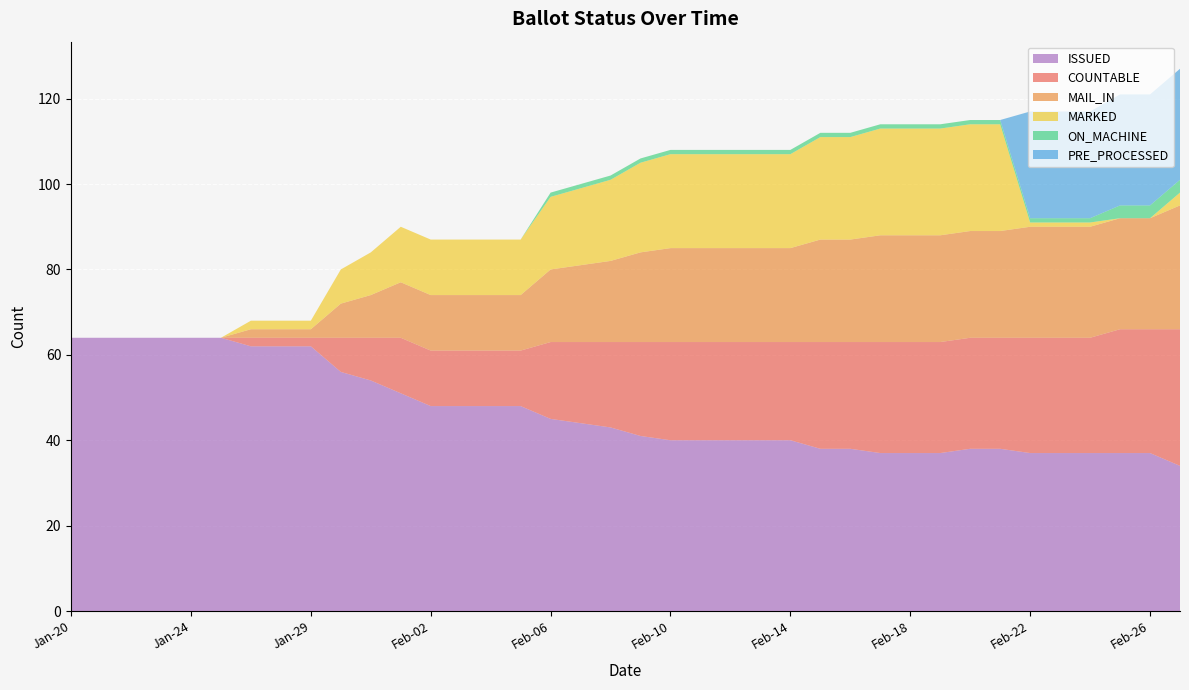

Reading right to left, what are all the values shown in this chart?

COUNTABLE: Feb-27=32	Feb-26=29	Feb-25=29	Feb-24=27	Feb-23=27	Feb-22=27	Feb-21=26	Feb-20=26	Feb-19=26	Feb-18=26	Feb-17=26	Feb-16=25	Feb-15=25	Feb-14=23	Feb-13=23	Feb-12=23	Feb-11=23	Feb-10=23	Feb-09=22	Feb-08=20	Feb-07=19	Feb-06=18	Feb-05=13	Feb-04=13	Feb-03=13	Feb-02=13	Feb-01=13	Jan-31=10	Jan-30=8	Jan-29=2	Jan-27=2	Jan-26=2	Jan-25=0	Jan-24=0	Jan-23=0	Jan-22=0	Jan-21=0	Jan-20=0
MAIL_IN: Feb-27=29	Feb-26=26	Feb-25=26	Feb-24=26	Feb-23=26	Feb-22=26	Feb-21=25	Feb-20=25	Feb-19=25	Feb-18=25	Feb-17=25	Feb-16=24	Feb-15=24	Feb-14=22	Feb-13=22	Feb-12=22	Feb-11=22	Feb-10=22	Feb-09=21	Feb-08=19	Feb-07=18	Feb-06=17	Feb-05=13	Feb-04=13	Feb-03=13	Feb-02=13	Feb-01=13	Jan-31=10	Jan-30=8	Jan-29=2	Jan-27=2	Jan-26=2	Jan-25=0	Jan-24=0	Jan-23=0	Jan-22=0	Jan-21=0	Jan-20=0
MARKED: Feb-27=3	Feb-26=0	Feb-25=0	Feb-24=1	Feb-23=1	Feb-22=1	Feb-21=25	Feb-20=25	Feb-19=25	Feb-18=25	Feb-17=25	Feb-16=24	Feb-15=24	Feb-14=22	Feb-13=22	Feb-12=22	Feb-11=22	Feb-10=22	Feb-09=21	Feb-08=19	Feb-07=18	Feb-06=17	Feb-05=13	Feb-04=13	Feb-03=13	Feb-02=13	Feb-01=13	Jan-31=10	Jan-30=8	Jan-29=2	Jan-27=2	Jan-26=2	Jan-25=0	Jan-24=0	Jan-23=0	Jan-22=0	Jan-21=0	Jan-20=0
ON_MACHINE: Feb-27=3	Feb-26=3	Feb-25=3	Feb-24=1	Feb-23=1	Feb-22=1	Feb-21=1	Feb-20=1	Feb-19=1	Feb-18=1	Feb-17=1	Feb-16=1	Feb-15=1	Feb-14=1	Feb-13=1	Feb-12=1	Feb-11=1	Feb-10=1	Feb-09=1	Feb-08=1	Feb-07=1	Feb-06=1	Feb-05=0	Feb-04=0	Feb-03=0	Feb-02=0	Feb-01=0	Jan-31=0	Jan-30=0	Jan-29=0	Jan-27=0	Jan-26=0	Jan-25=0	Jan-24=0	Jan-23=0	Jan-22=0	Jan-21=0	Jan-20=0
PRE_PROCESSED: Feb-27=26	Feb-26=26	Feb-25=26	Feb-24=25	Feb-23=25	Feb-22=25	Feb-21=0	Feb-20=0	Feb-19=0	Feb-18=0	Feb-17=0	Feb-16=0	Feb-15=0	Feb-14=0	Feb-13=0	Feb-12=0	Feb-11=0	Feb-10=0	Feb-09=0	Feb-08=0	Feb-07=0	Feb-06=0	Feb-05=0	Feb-04=0	Feb-03=0	Feb-02=0	Feb-01=0	Jan-31=0	Jan-30=0	Jan-29=0	Jan-27=0	Jan-26=0	Jan-25=0	Jan-24=0	Jan-23=0	Jan-22=0	Jan-21=0	Jan-20=0
ISSUED: Feb-27=34	Feb-26=37	Feb-25=37	Feb-24=37	Feb-23=37	Feb-22=37	Feb-21=38	Feb-20=38	Feb-19=37	Feb-18=37	Feb-17=37	Feb-16=38	Feb-15=38	Feb-14=40	Feb-13=40	Feb-12=40	Feb-11=40	Feb-10=40	Feb-09=41	Feb-08=43	Feb-07=44	Feb-06=45	Feb-05=48	Feb-04=48	Feb-03=48	Feb-02=48	Feb-01=51	Jan-31=54	Jan-30=56	Jan-29=62	Jan-27=62	Jan-26=62	Jan-25=64	Jan-24=64	Jan-23=64	Jan-22=64	Jan-21=64	Jan-20=64